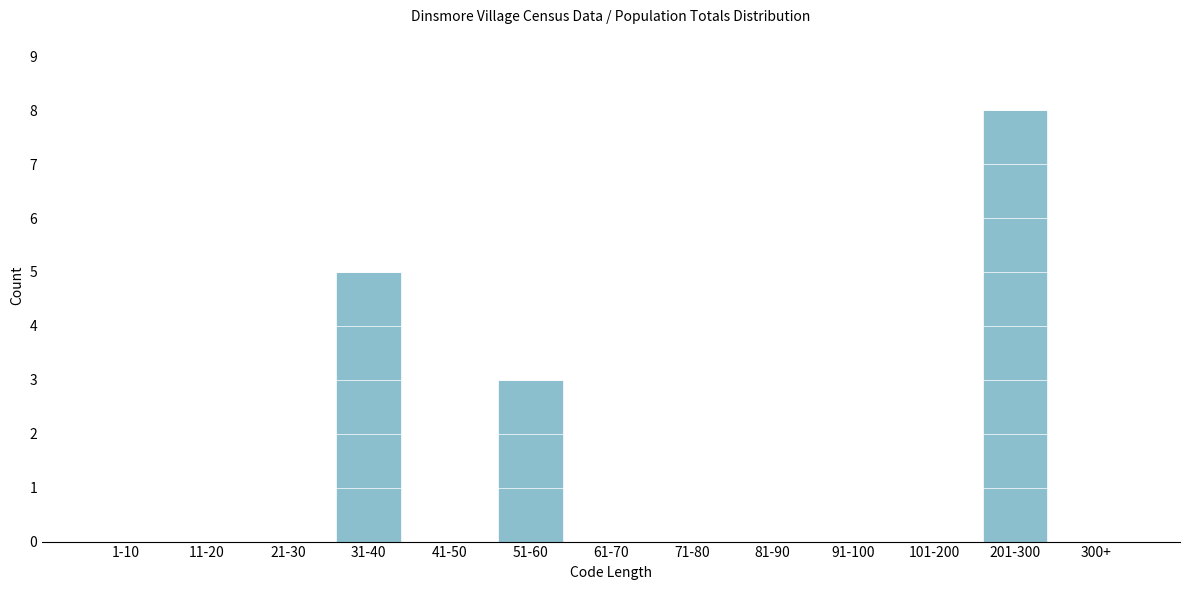

Reading right to left, what are all the values shown in this chart?

300+=0	201-300=8	101-200=0	91-100=0	81-90=0	71-80=0	61-70=0	51-60=3	41-50=0	31-40=5	21-30=0	11-20=0	1-10=0